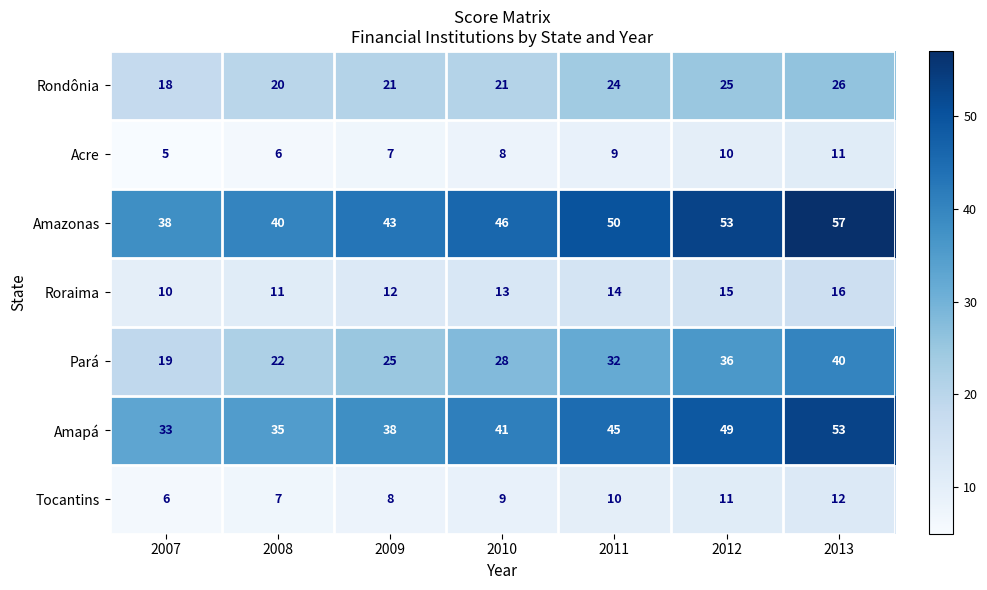

At how many categories does at least one series exceed 34?

7